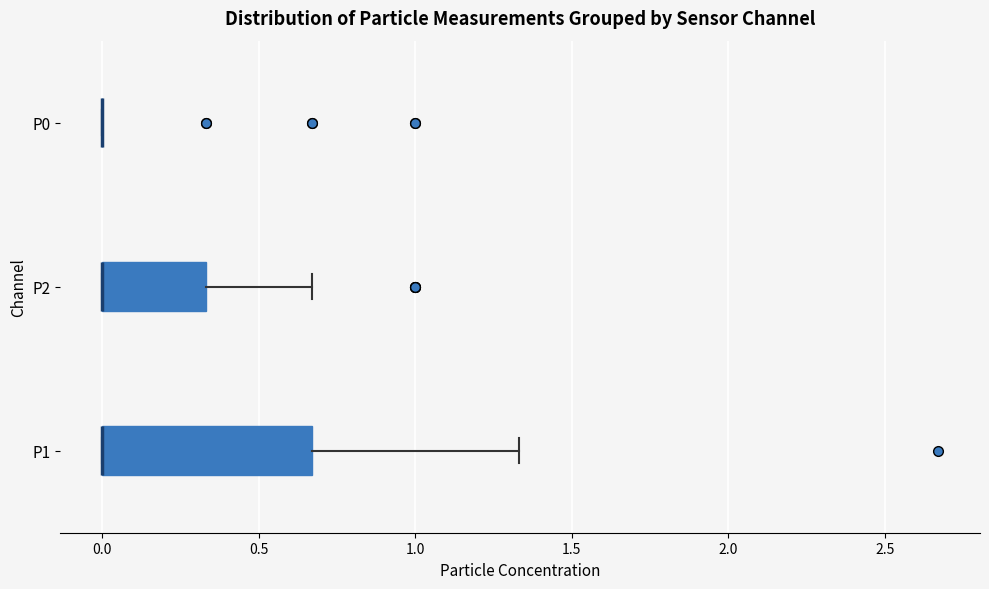

Reading bottom to top, transcribe this box plot: for each box, give where its median line is, the range the box spans, and where its two whiskers end, as read against the x-axis. The values are not printed on the chart, so give them approximately, as read against the axis.

P1: median 0.00 (drawn on the box's left edge), box 0.00 to 0.65, whiskers 0.00 to 1.35
P2: median 0.00 (drawn on the box's left edge), box 0.00 to 0.35, whiskers 0.00 to 0.65
P0: box collapsed to a line at 0.00, whiskers 0.00 to 0.00